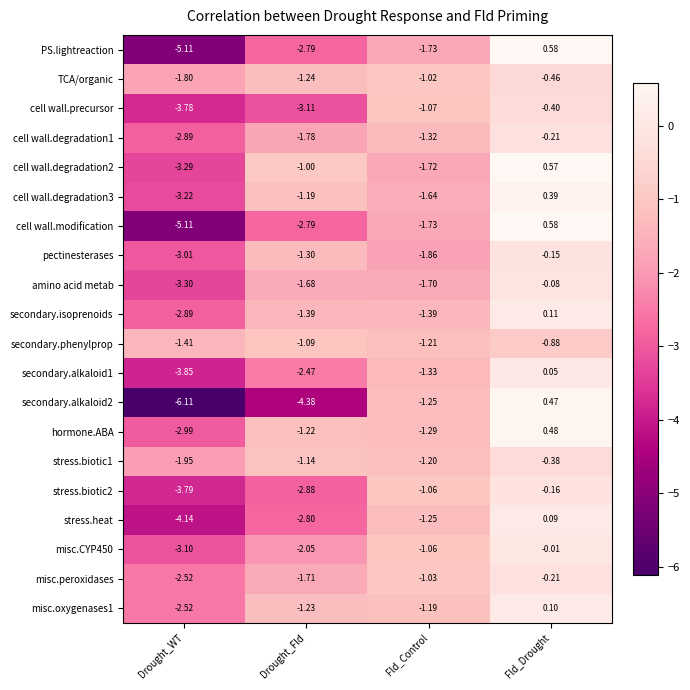

Which category has the lowest value in the pectinesterases series?

Drought_WT